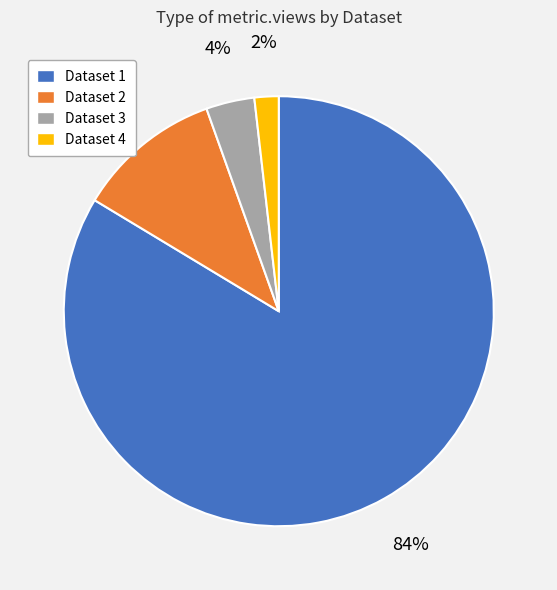

The Dataset 2 slice represents 11% of the pie. True or false?

True